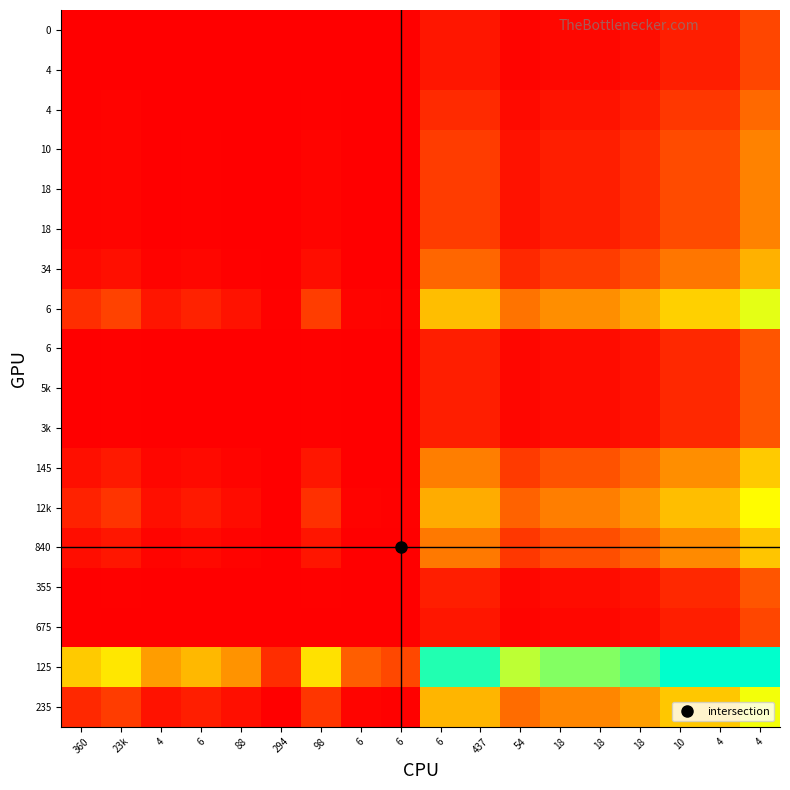

Which label corresponds to the smallest value in the chart?

294